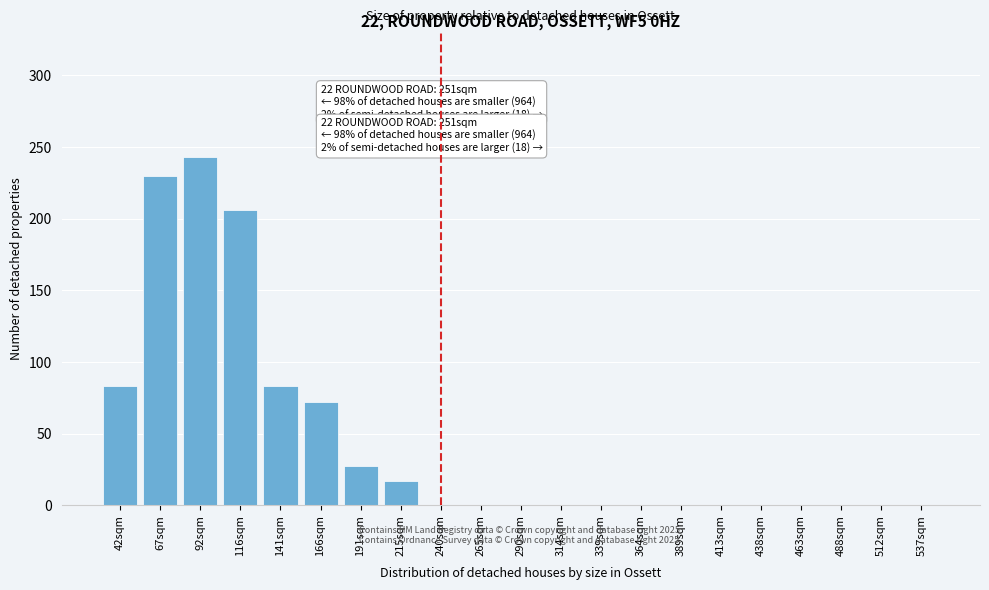

Reading right to left, extract all data points from this chart.

537sqm=0	512sqm=0	488sqm=0	463sqm=0	438sqm=0	413sqm=0	389sqm=0	364sqm=0	339sqm=0	314sqm=0	290sqm=0	265sqm=0	240sqm=0	215sqm=17	191sqm=27	166sqm=72	141sqm=83	116sqm=206	92sqm=243	67sqm=230	42sqm=83